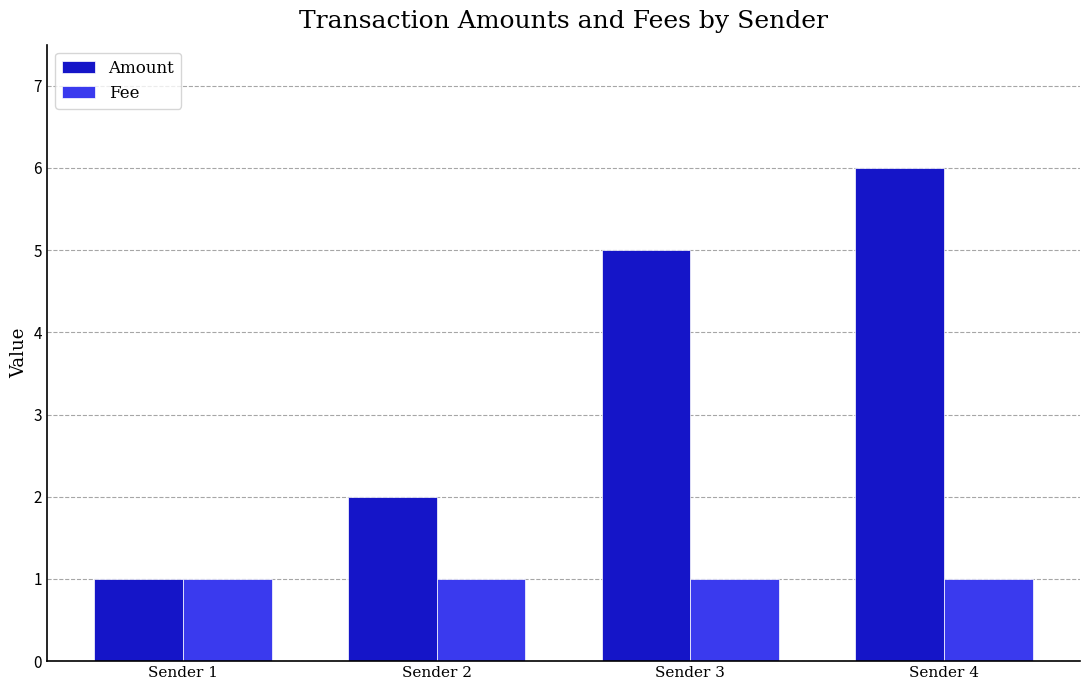

The Amount series shows 8.6 at Sender 3. True or false?

False